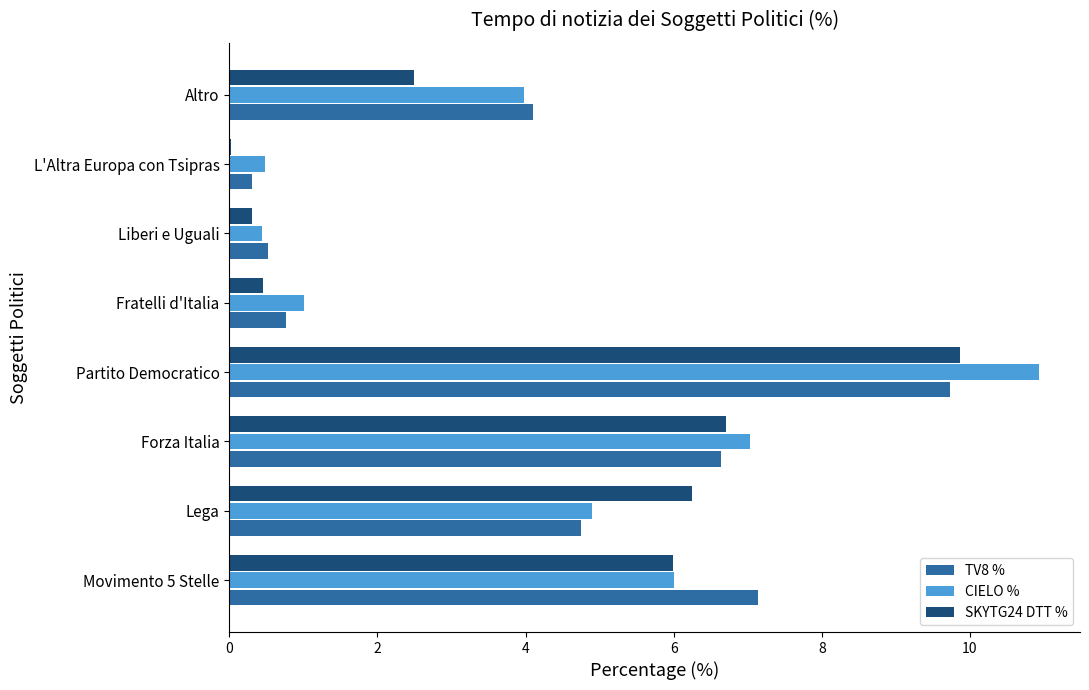

At which category is the sum across all series the highest?

Partito Democratico